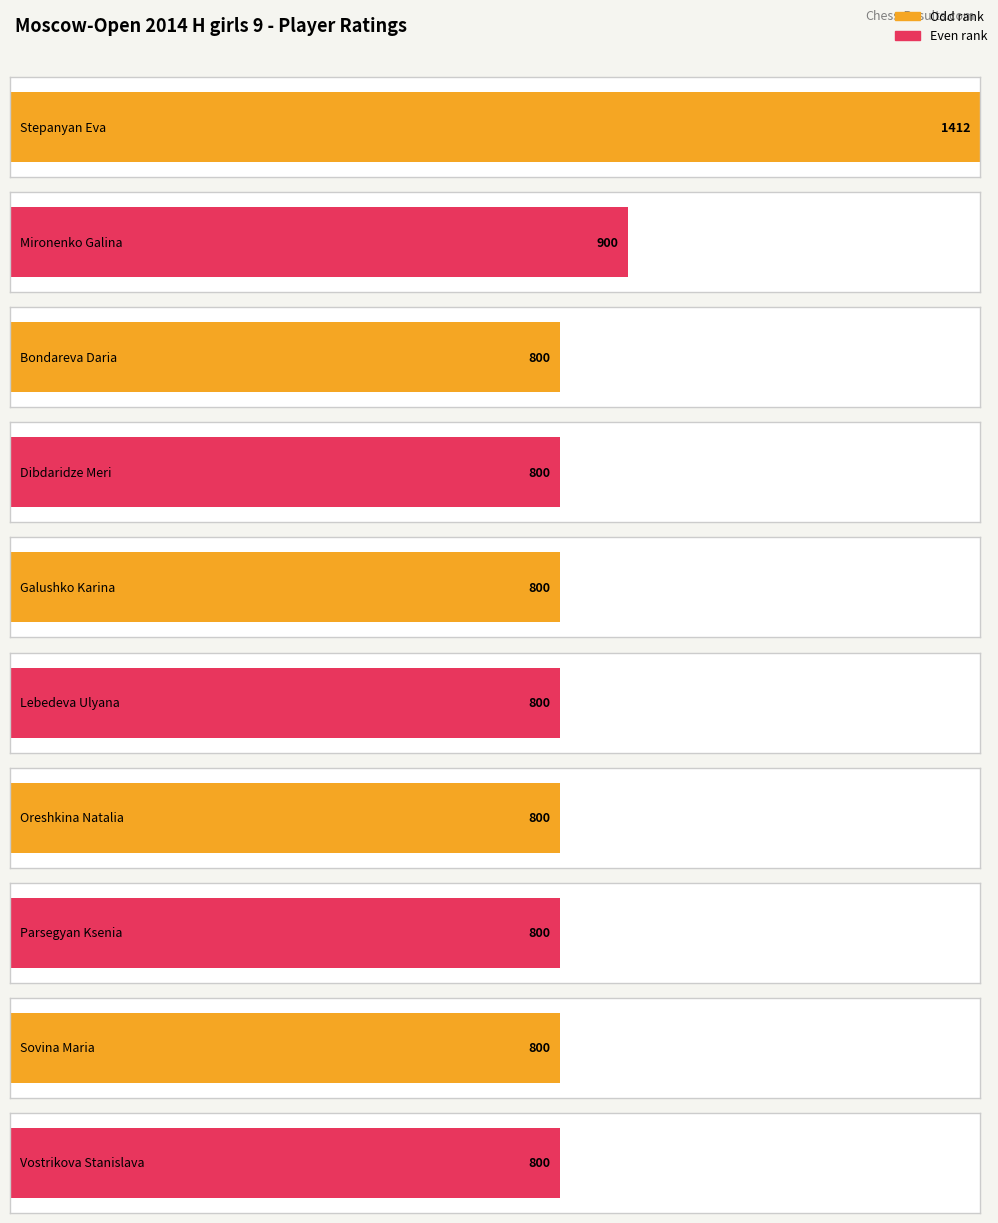

Where is the data nearest to the value 1056?

Mironenko Galina